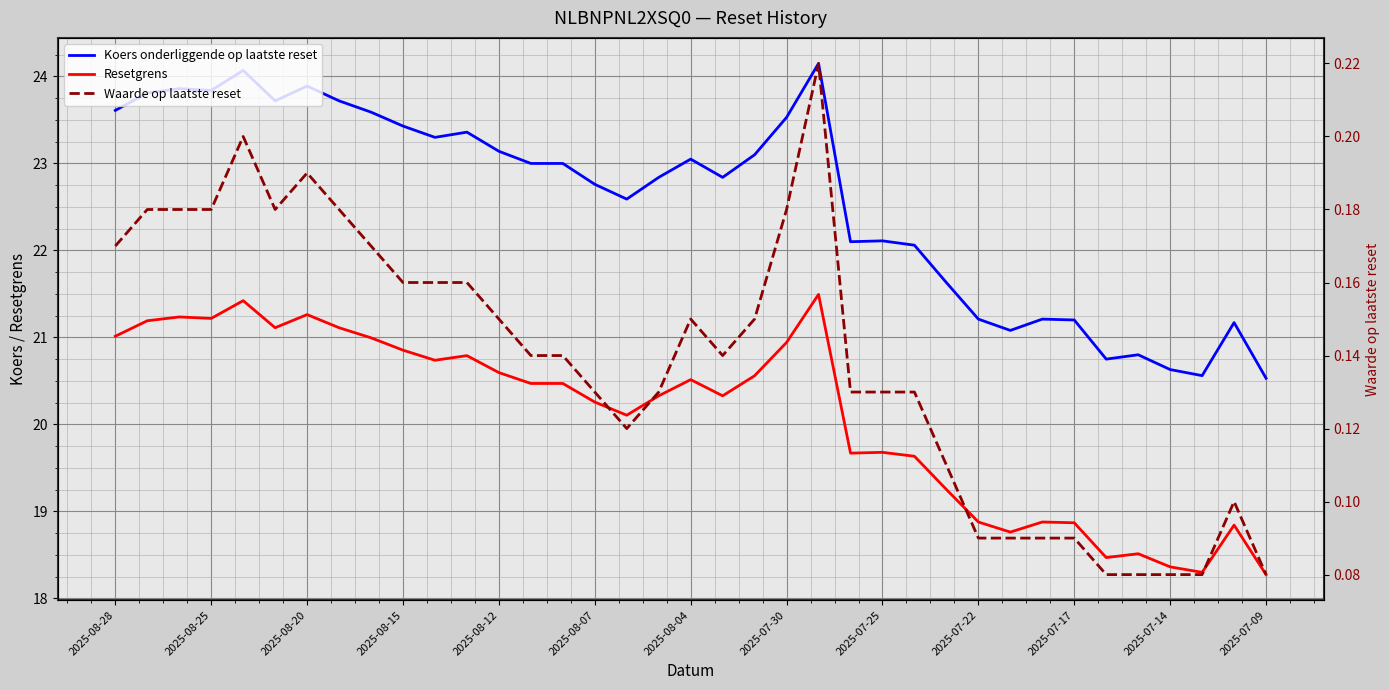

What is the total value across all series at 28?

39.9